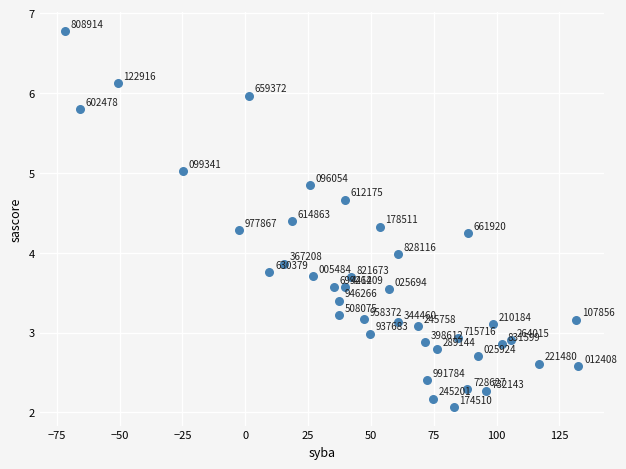

What is the range of Y values (max minus min)?

4.7